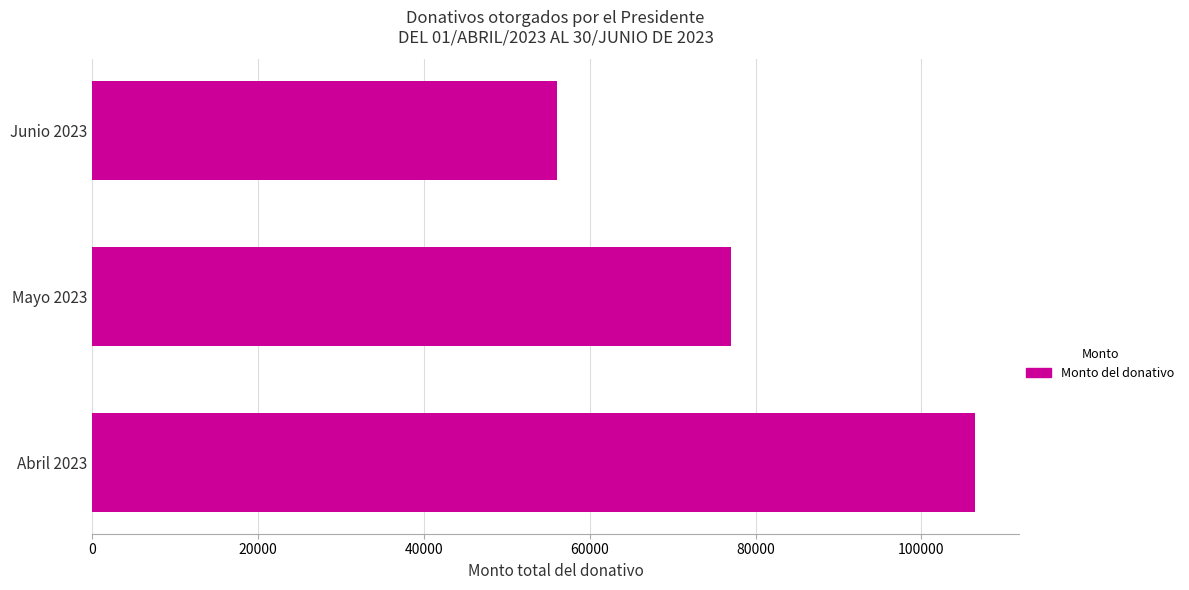

Does the chart contain stacked bars?

No